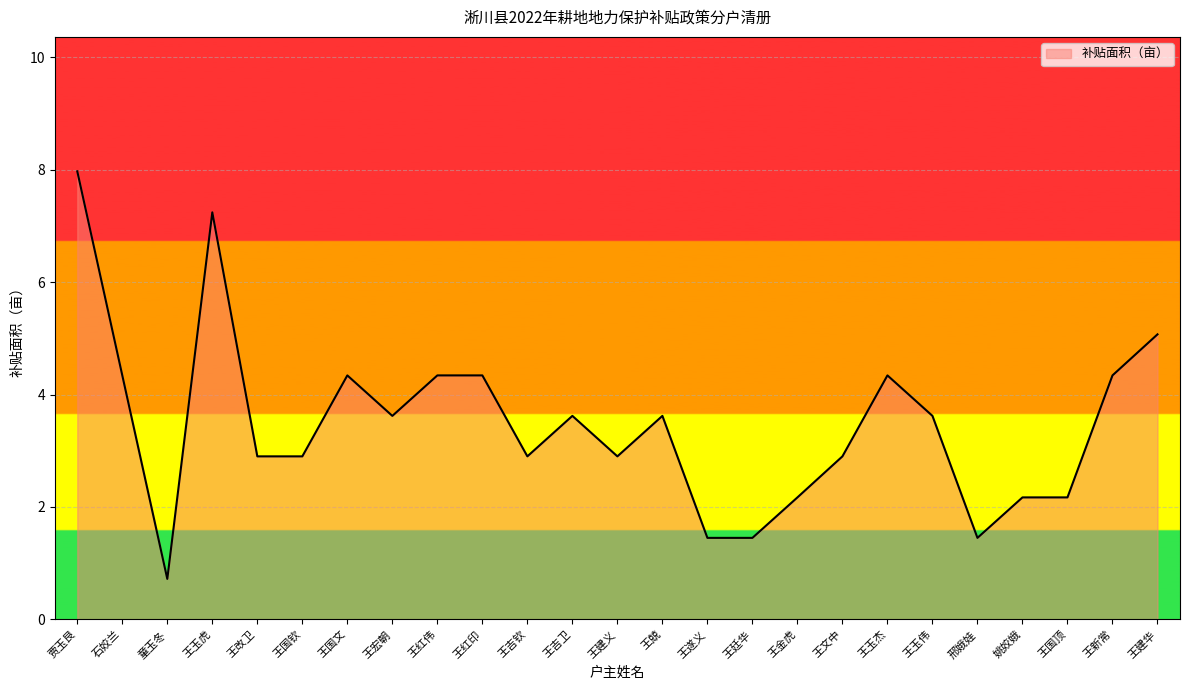

Which has a higher value, 王红印 or 王建义?

王红印